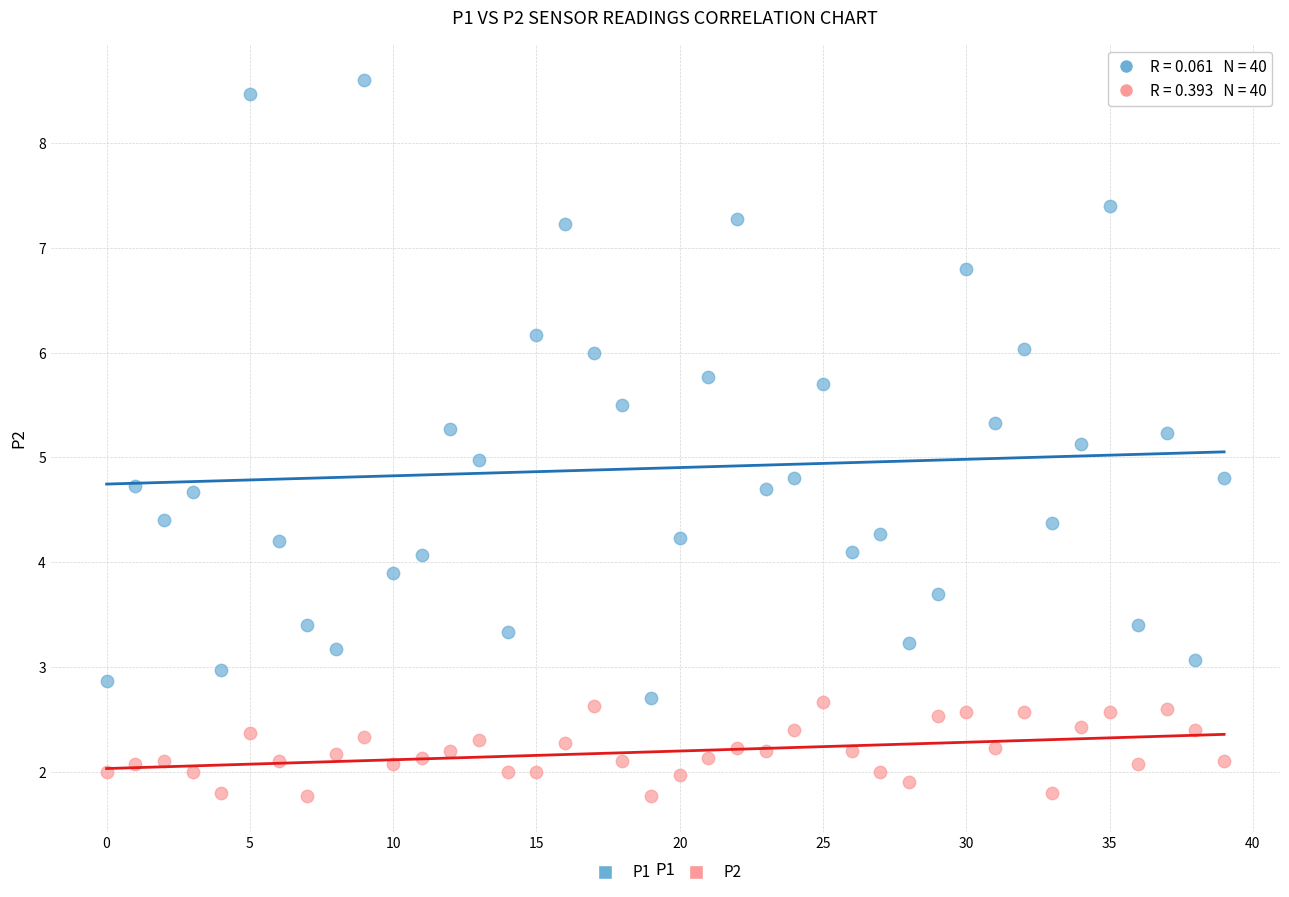

Which series has the largest Y range (max minus min)?

P1